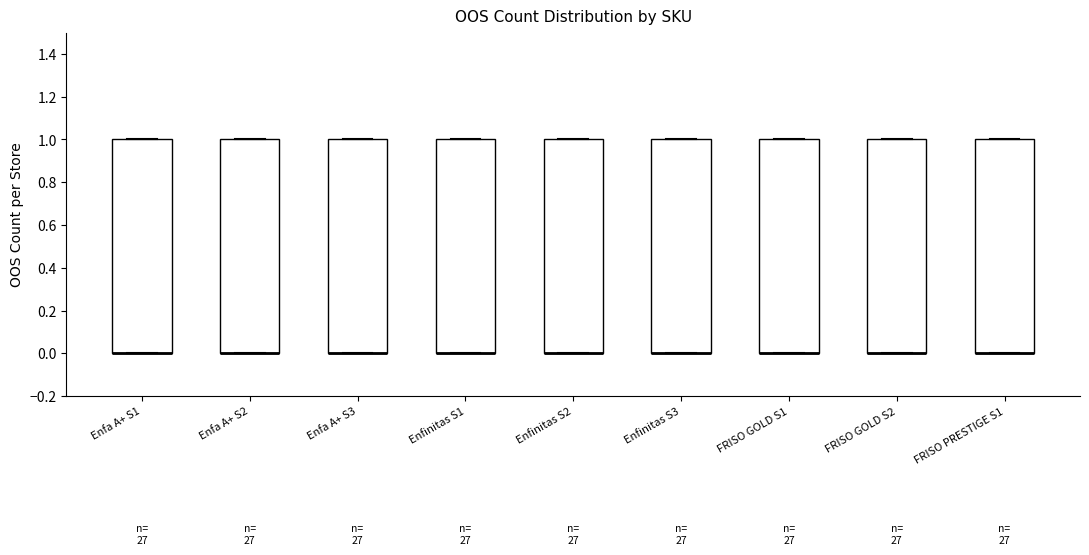

Where is the lower edge of the box for Enfa A+ S3 on the y-axis? The values are not printed on the chart, so give them approximately, as read against the axis.

0